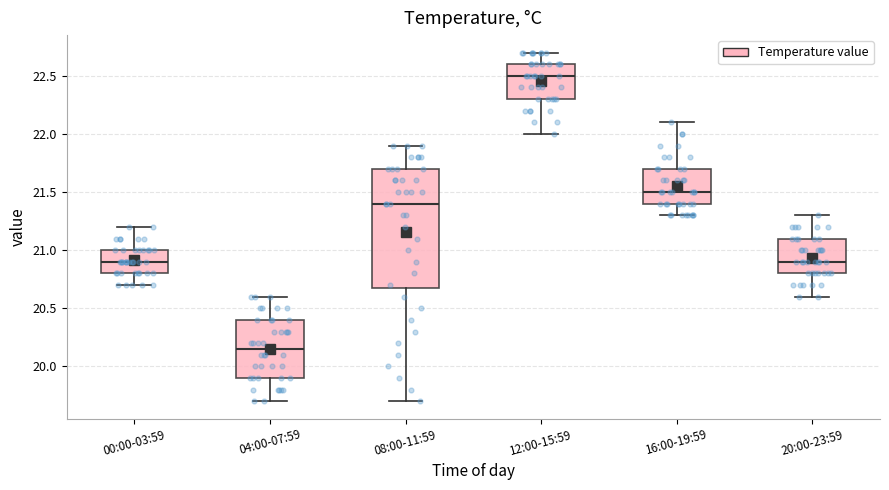

Comparing the boxes themselves (not the whiskers), which one is the tallest?

08:00-11:59